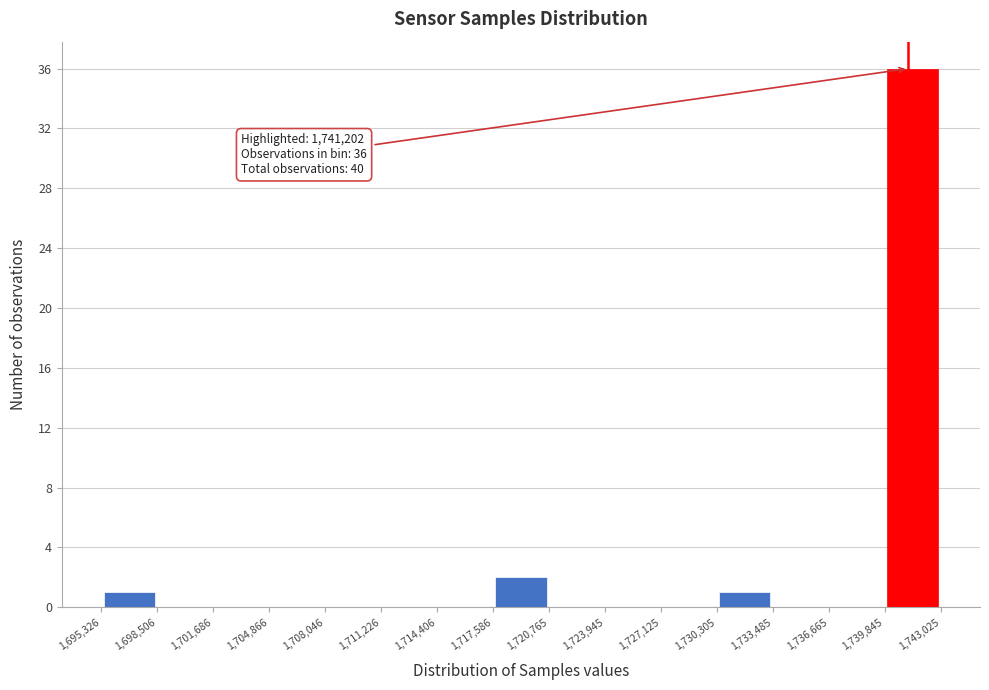

Which range on the x-axis has the tallest bar?

1,739,845 to 1,743,025